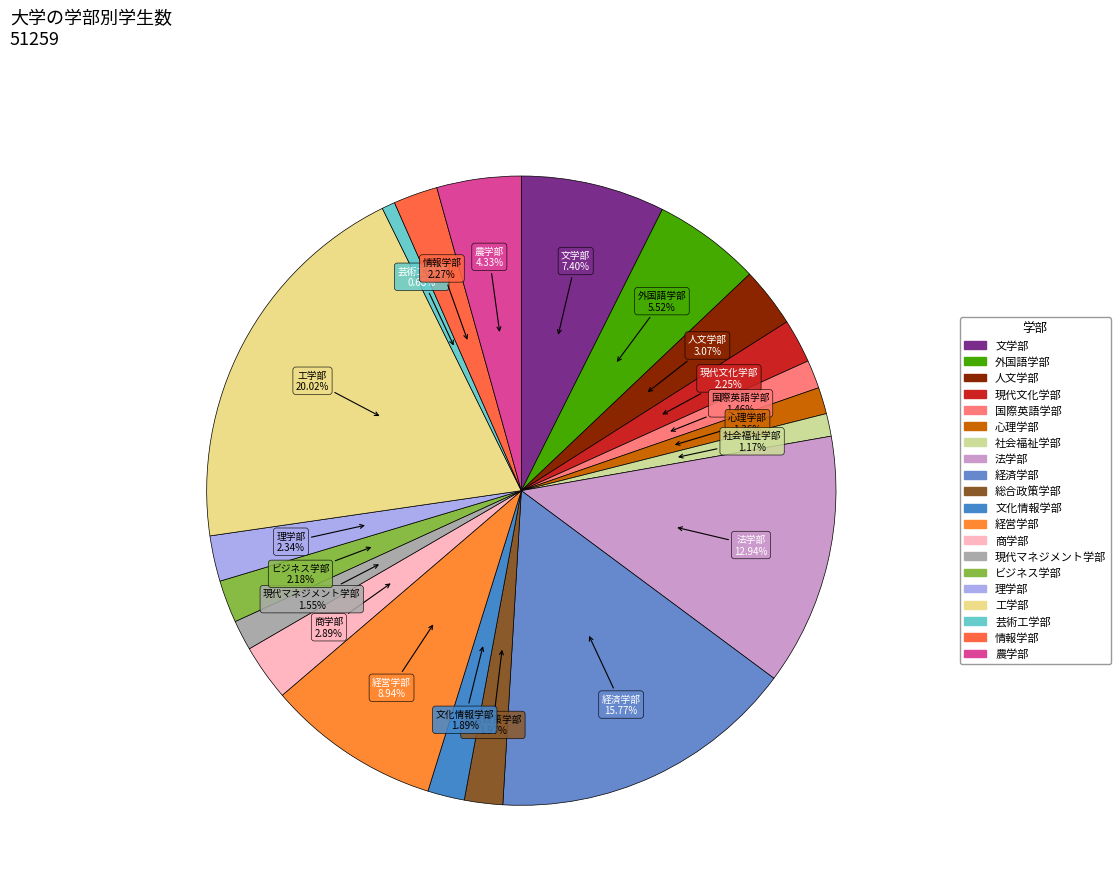

Between 現代マネジメント学部 and 国際英語学部, which is larger?

現代マネジメント学部